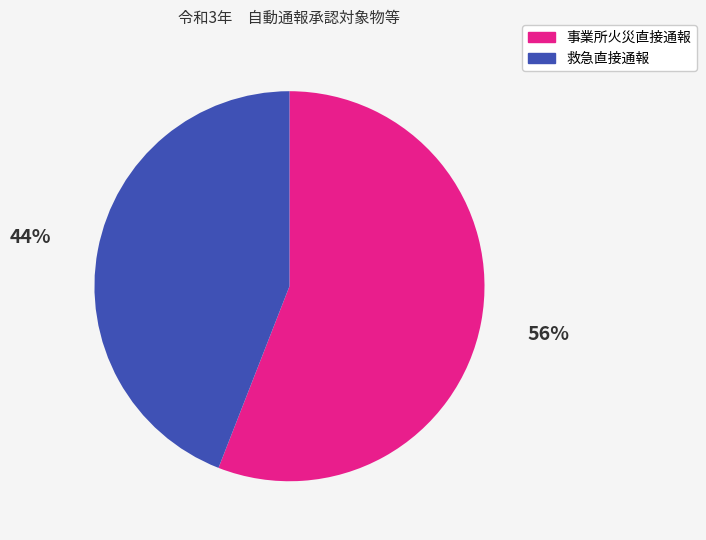

Which slice represents more than half of the pie?

事業所火災直接通報